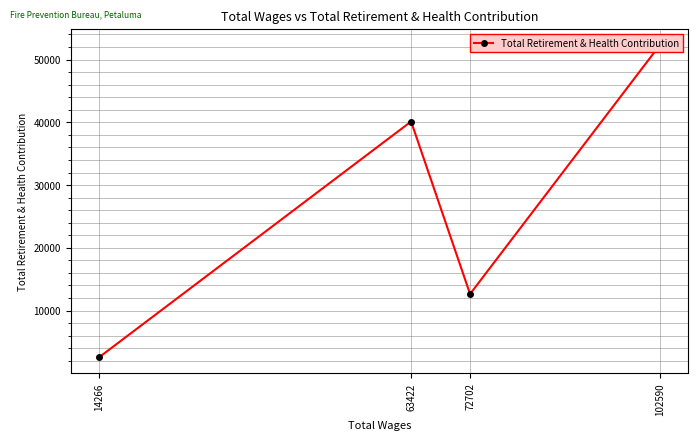

How many interior local peaks (higher than both neighbors) does the data have?

1